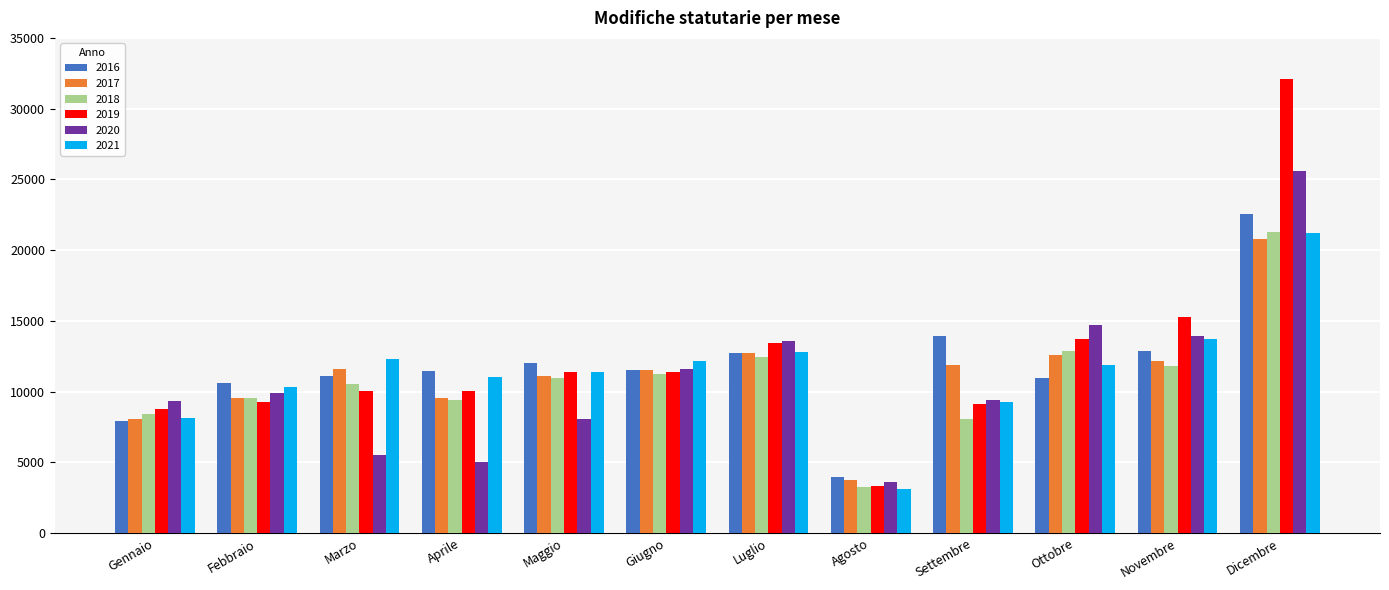

What position from the left is Ottobre?

10